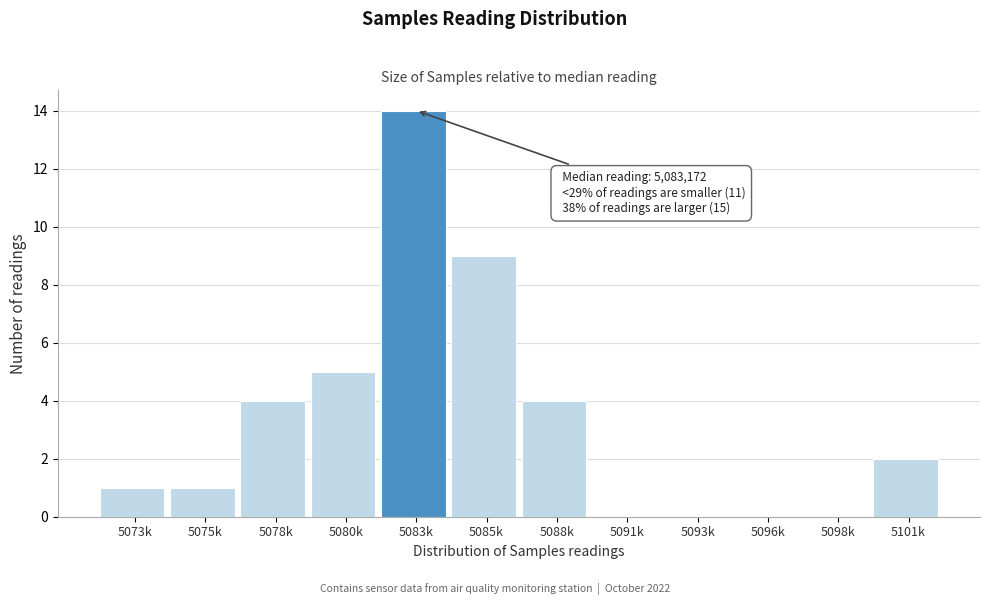

Reading left to right, extract all data points from this chart.

5073k=1	5075k=1	5078k=4	5080k=5	5083k=14	5085k=9	5088k=4	5091k=0	5093k=0	5096k=0	5098k=0	5101k=2